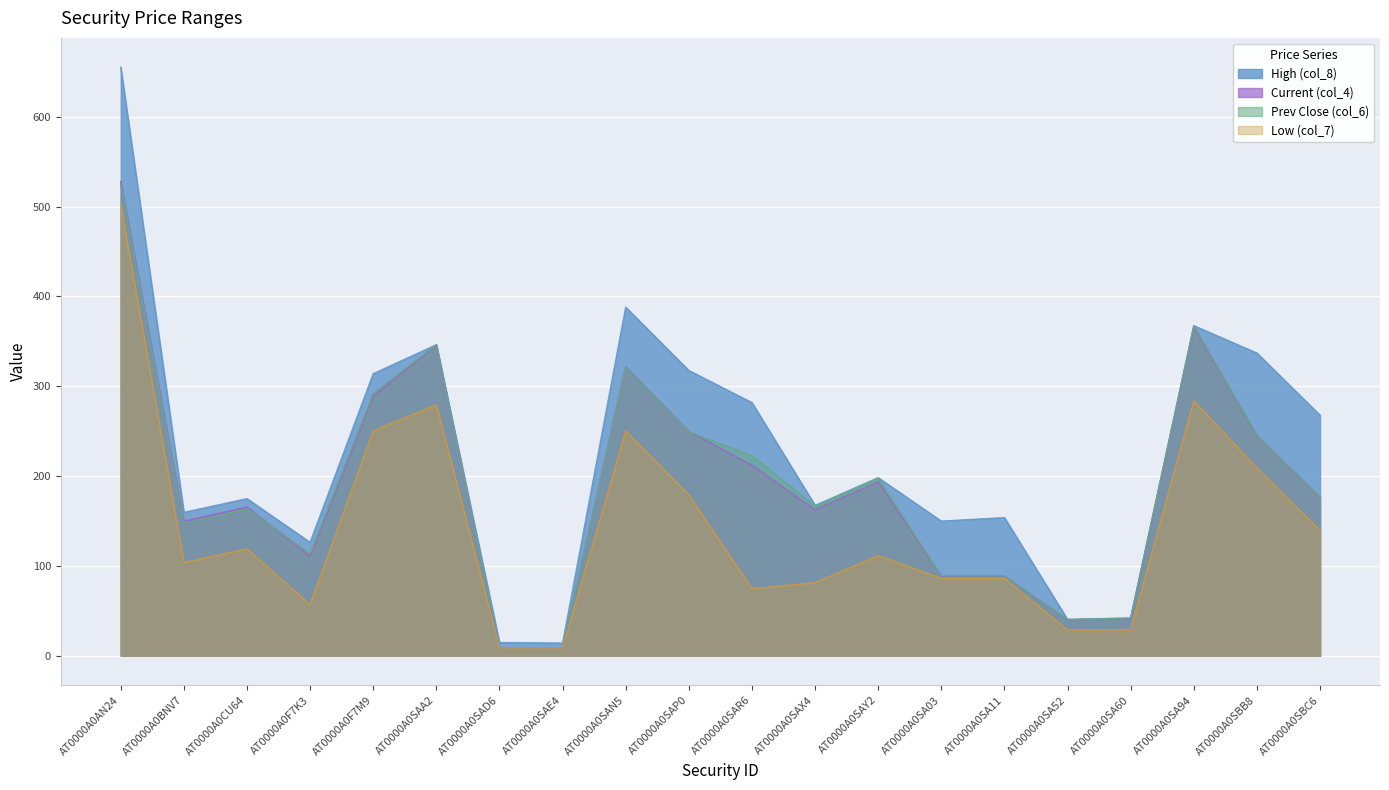

How many series are shown in this chart?

4